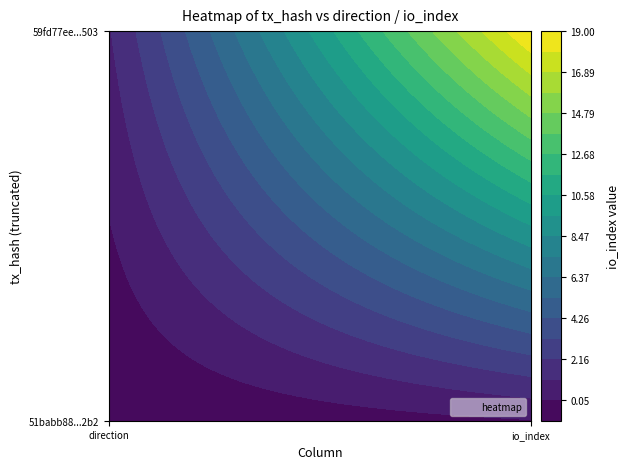

Is it true that 59fd77ee9f3cdab56a753d53c85508d12204503 equals 1 at direction?

True